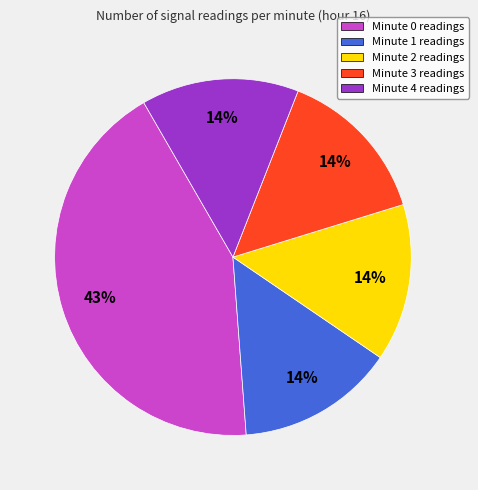

Which category has the biggest portion of the pie?

Minute 0